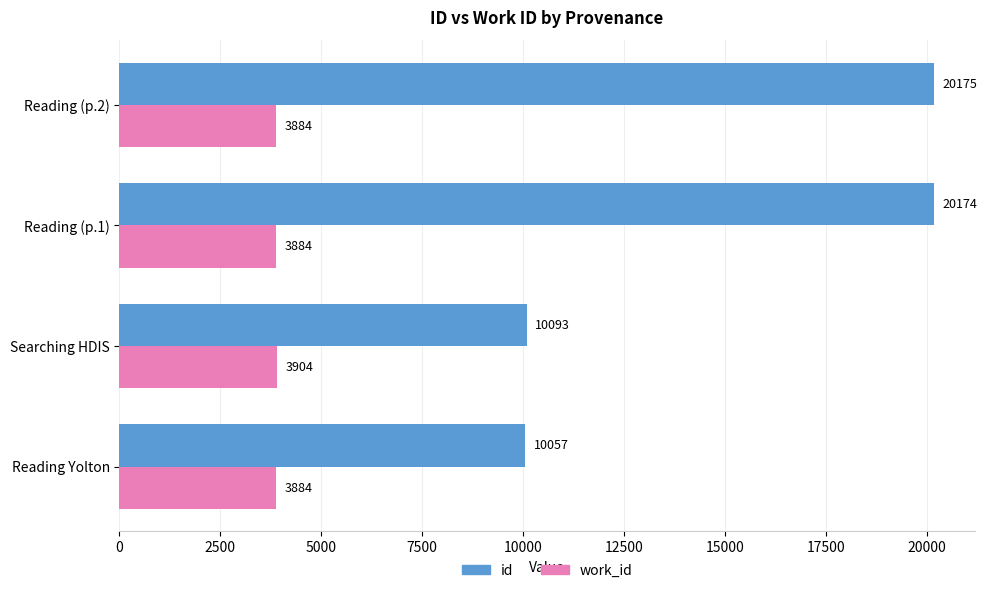

What is the minimum value for work_id?

3884